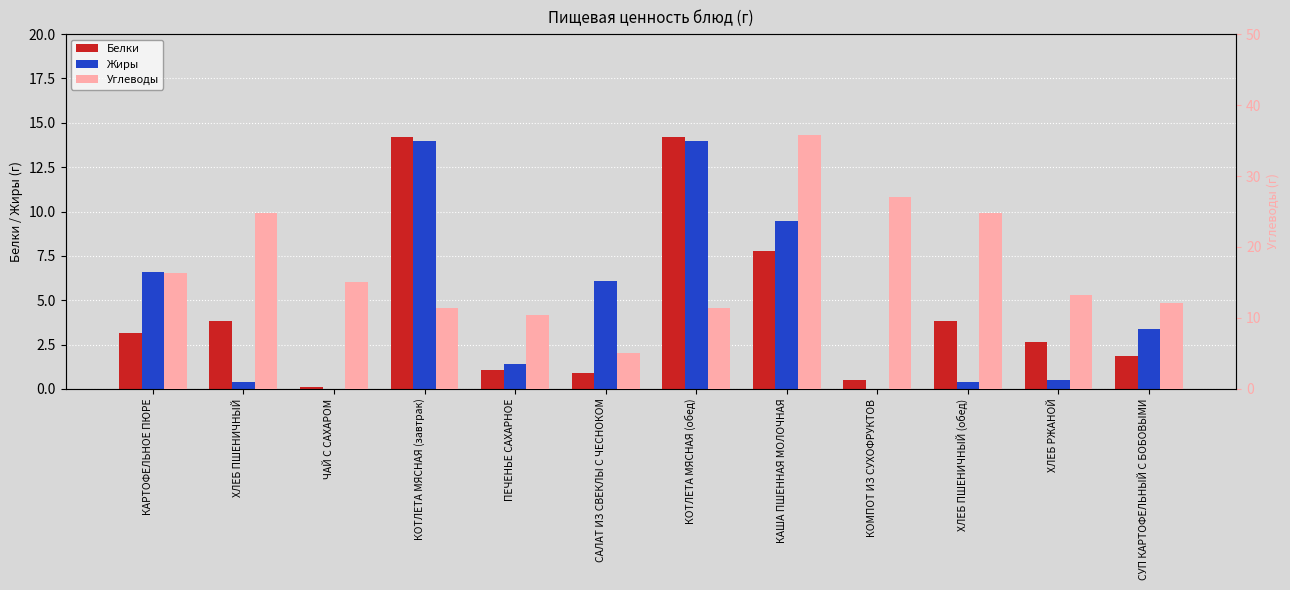

What is the approximate value of Белки at ХЛЕБ ПШЕНИЧНЫЙ (обед)?

3.8